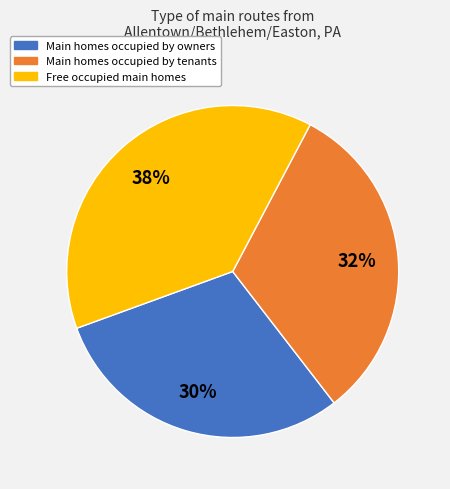

To the nearest percent, what is the average slice percentage?

33%